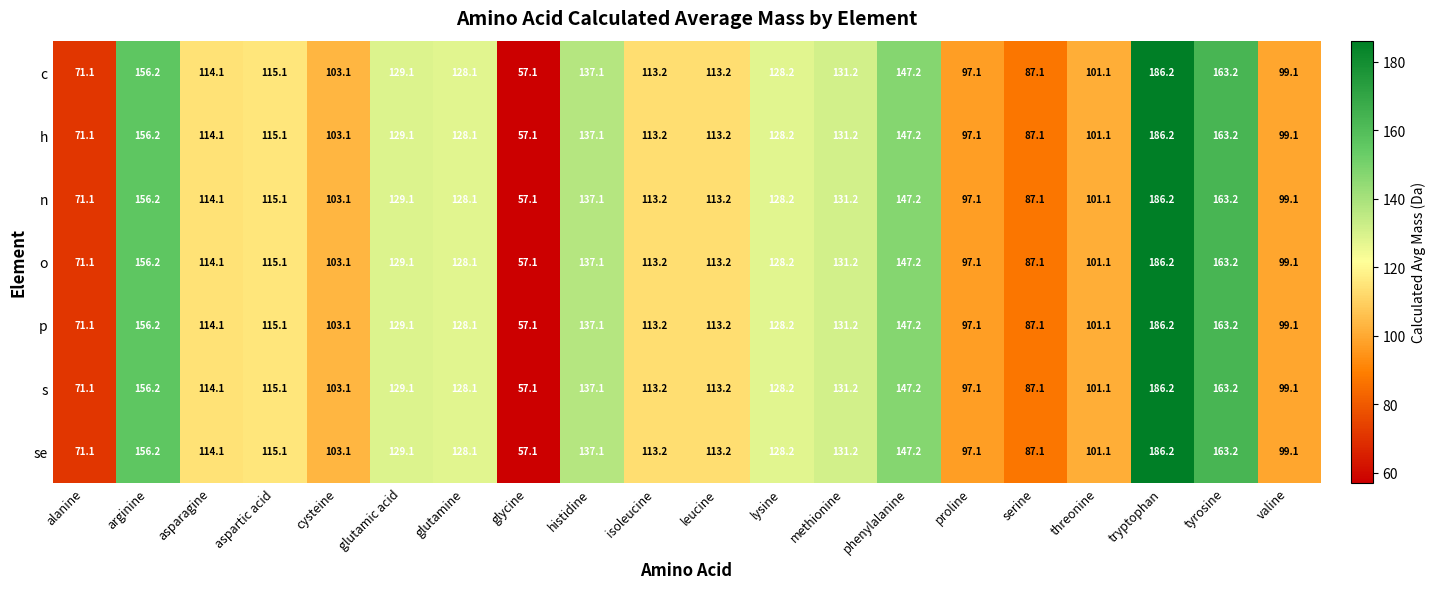

What is the difference between the c values at glutamic acid and serine?

42.0